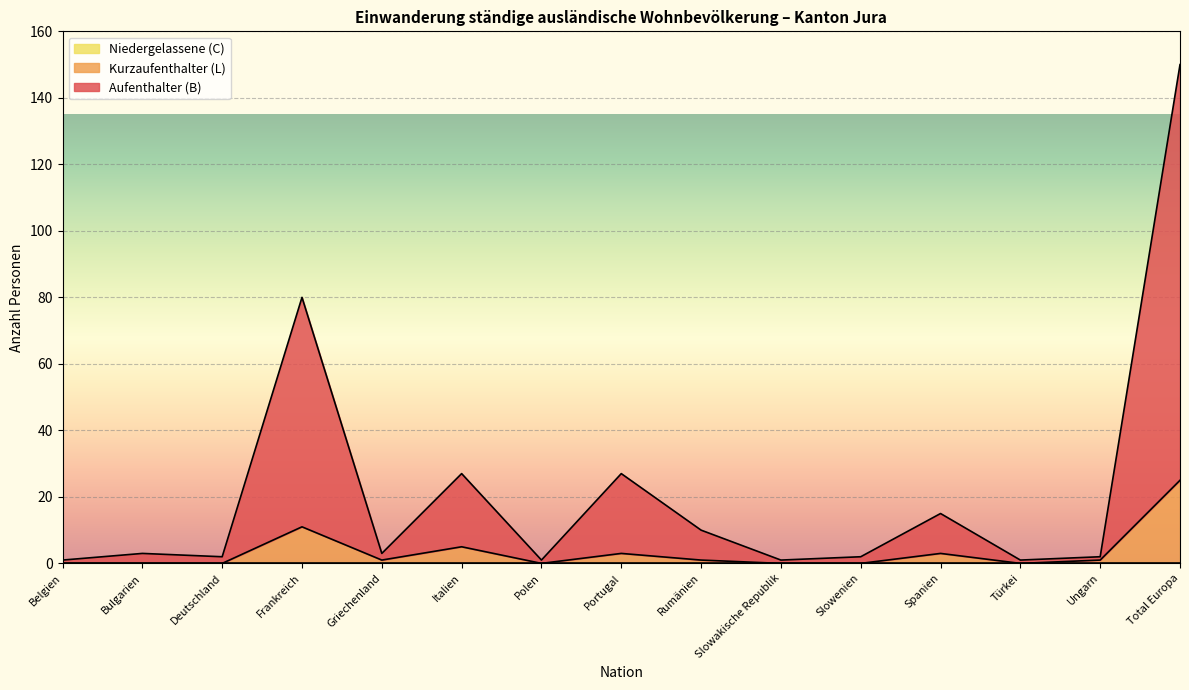

Reading left to right, transcribe all the data shown in this chart.

Aufenthalter (B) Total: Belgien=1	Bulgarien=3	Deutschland=2	Frankreich=80	Griechenland=3	Italien=27	Polen=1	Portugal=27	Rumänien=10	Slowakische Republik=1	Slowenien=2	Spanien=15	Türkei=1	Ungarn=2	Total Europa=150
Kurzaufenthalter (L) Total: Belgien=0	Bulgarien=0	Deutschland=0	Frankreich=11	Griechenland=1	Italien=5	Polen=0	Portugal=3	Rumänien=1	Slowakische Republik=0	Slowenien=0	Spanien=3	Türkei=0	Ungarn=1	Total Europa=25